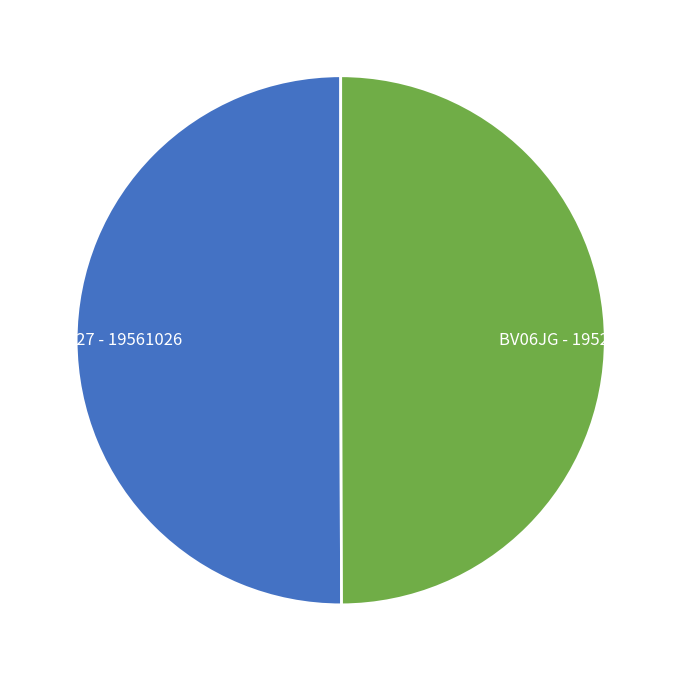

The BE2227 slice represents 50% of the pie. True or false?

True